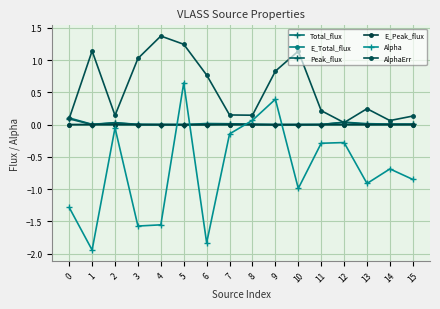

Count the number of data series in this chart.

6